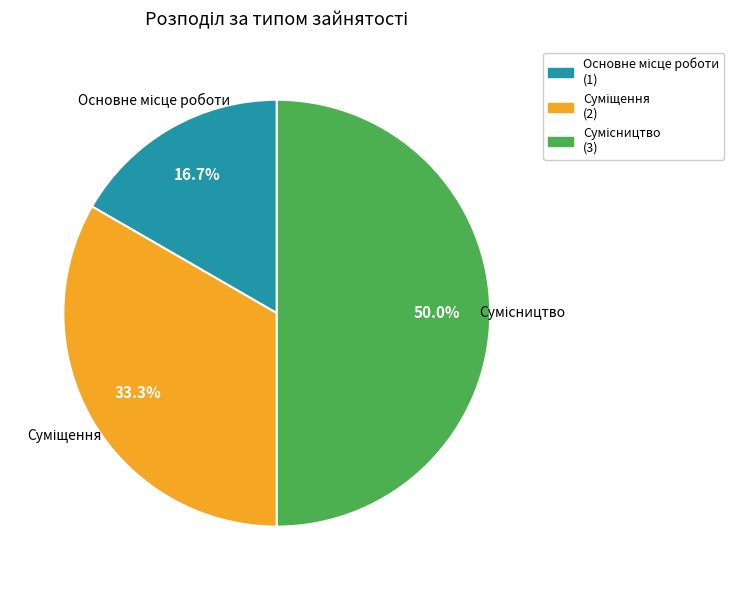

Is it true that Суміщення is 26% of the pie?

False